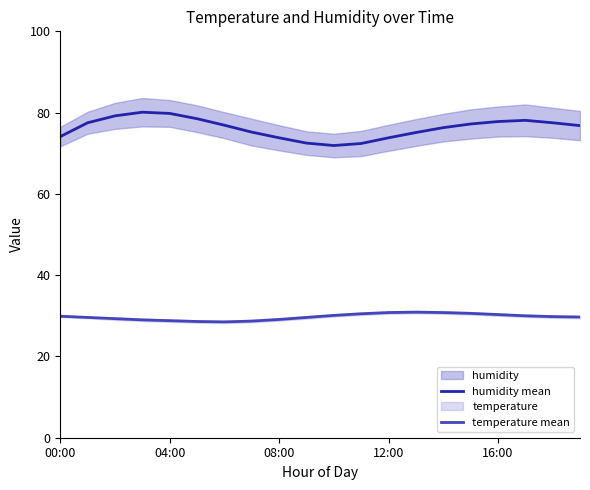

What value does the humidity mean series have at 5?

78.5